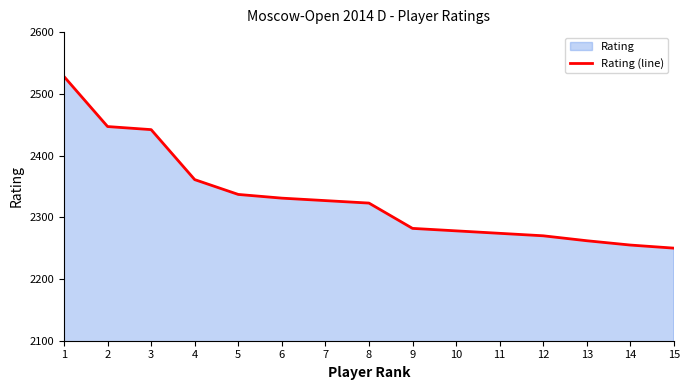

What is the change in value from 1 to 5?

-191